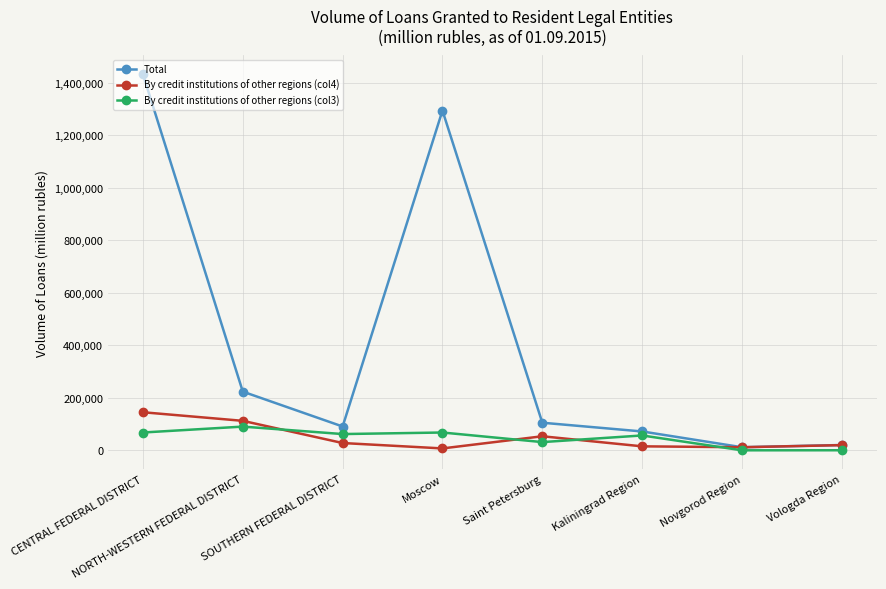

What is the total value across all series at Vologda Region?

40082